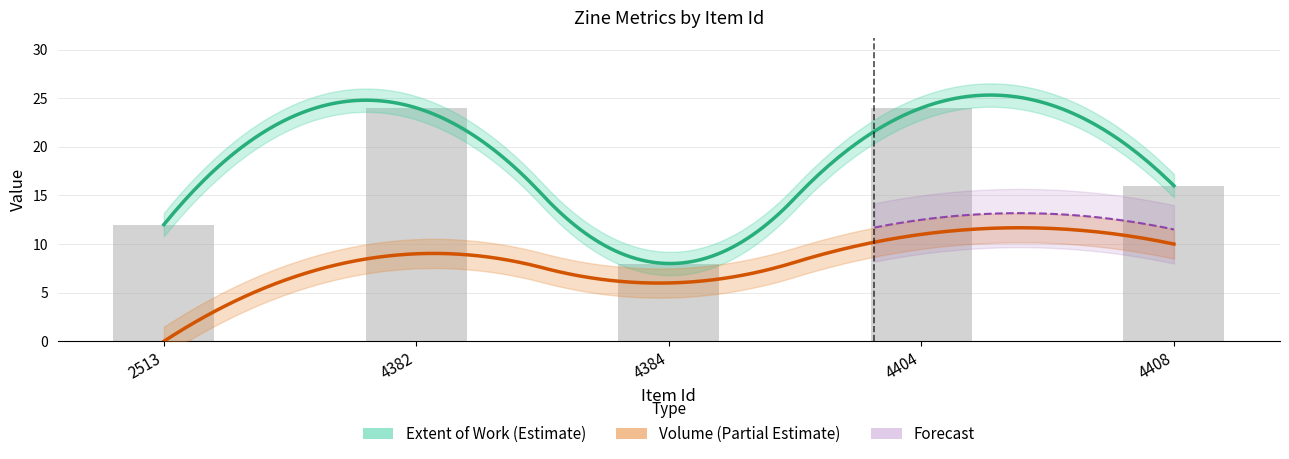

What is the value of the 3rd bar from the left?

8